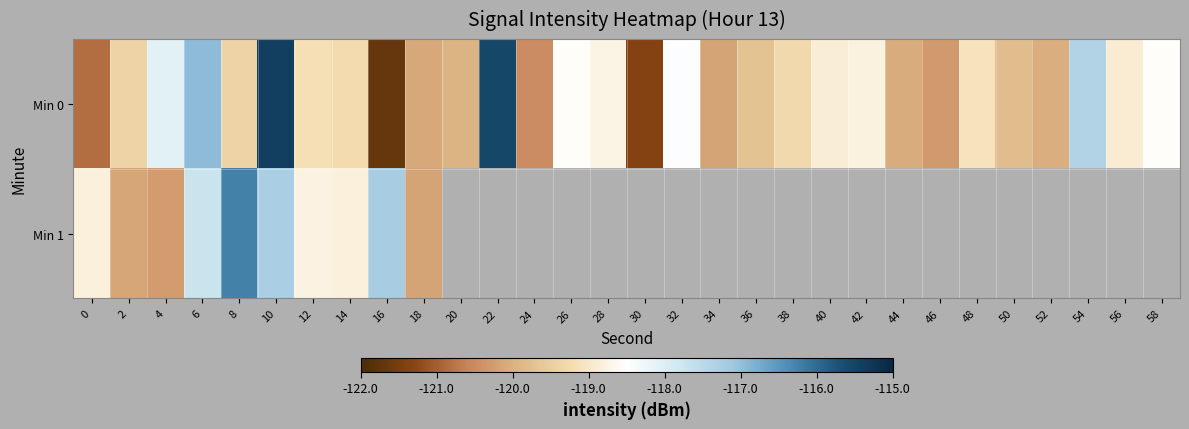

At which label is Min 0 closest to -118?

4